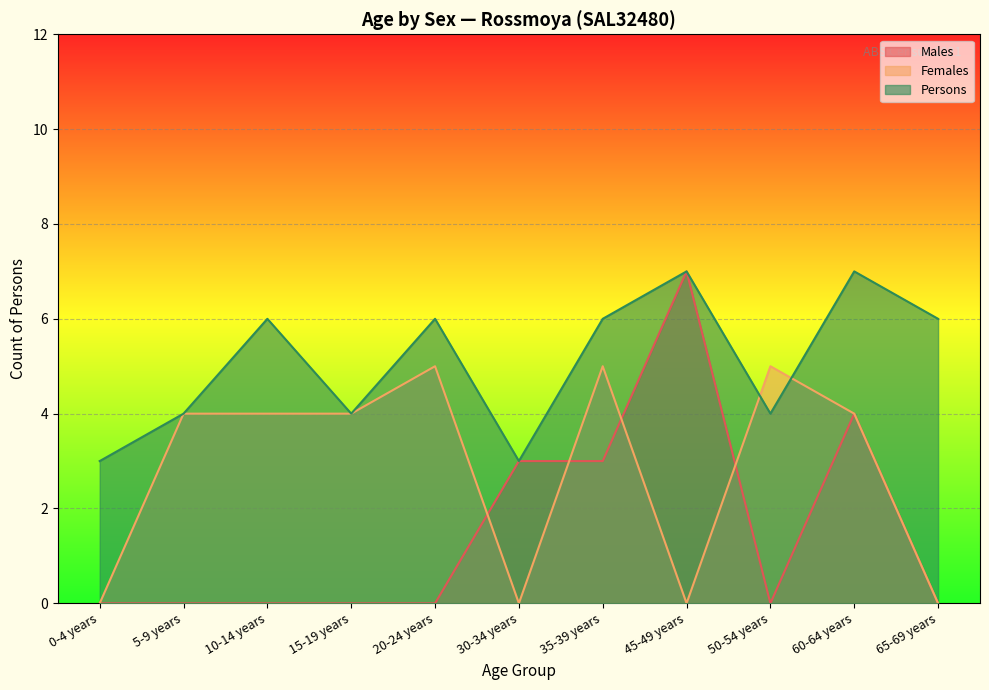

How many intersections are there between Males and Females?

4